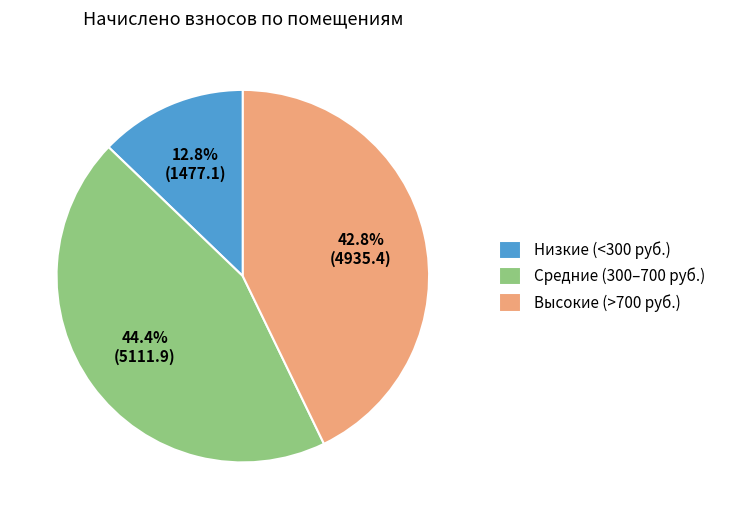

Rank the categories by value from lowest to highest.

Низкие (<300 руб.), Высокие (>700 руб.), Средние (300–700 руб.)